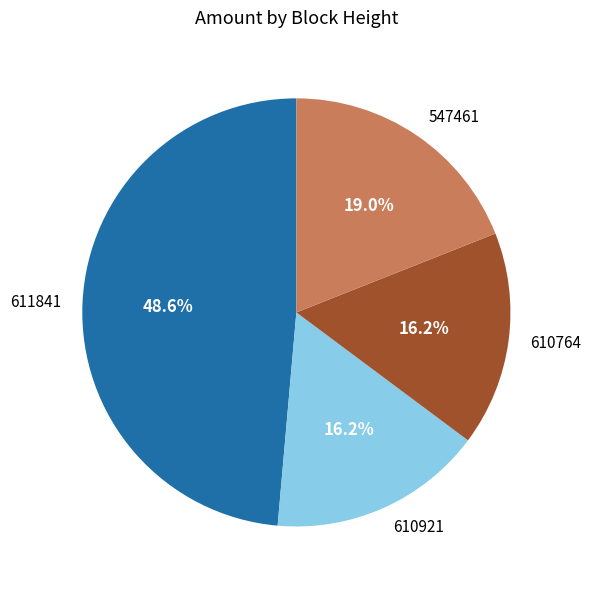

To the nearest percent, what is the combined percentage of 610921 and 547461?

35%